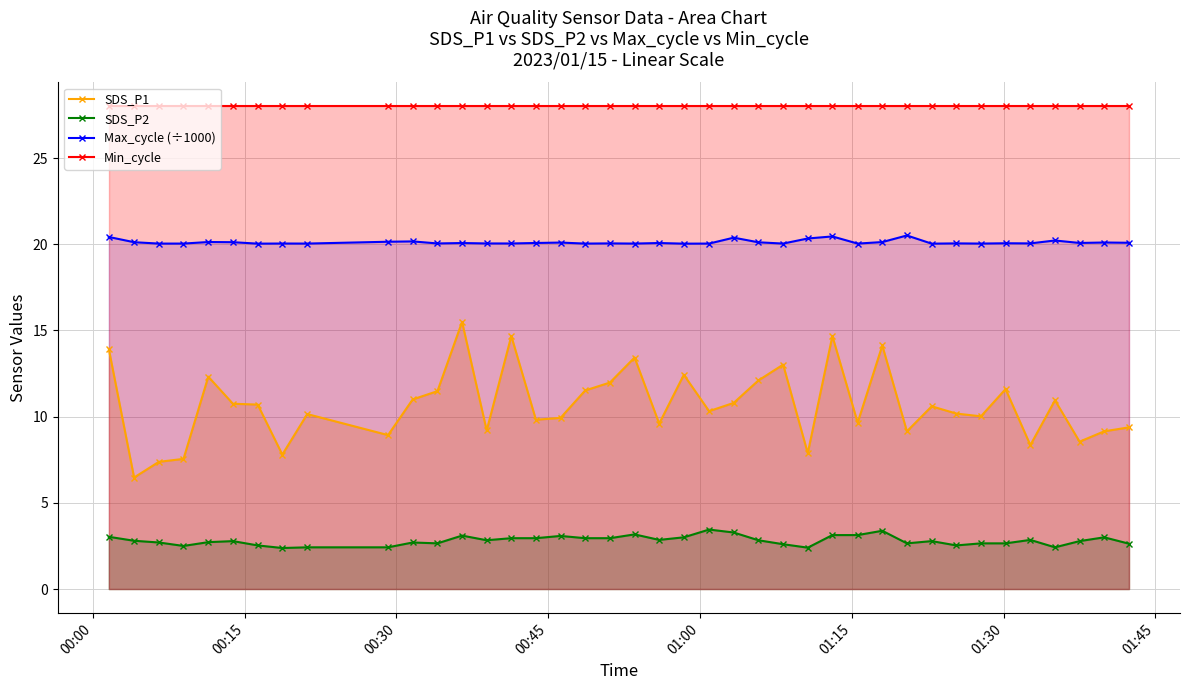

What is the value of the SDS_P2 point at the 27th from the left?

2.4